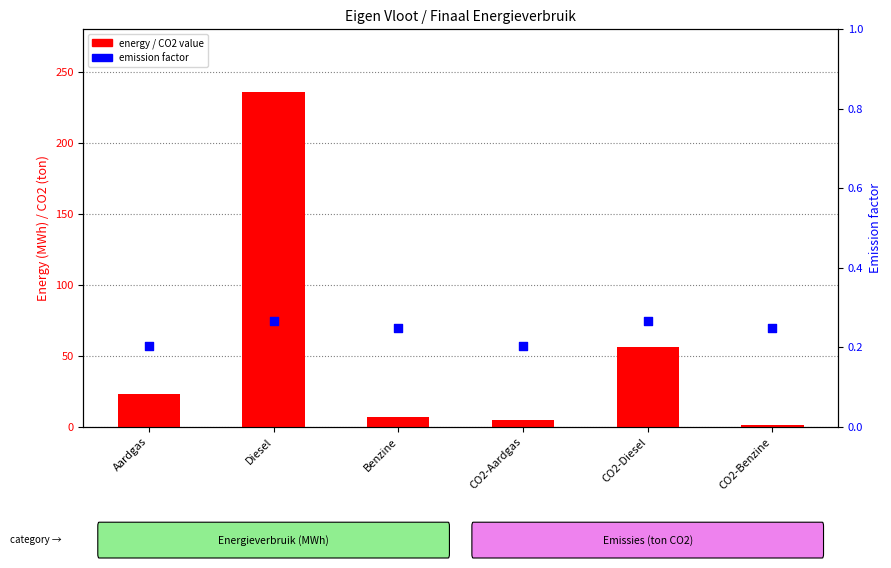

At which category is the sum across all series the highest?

Diesel